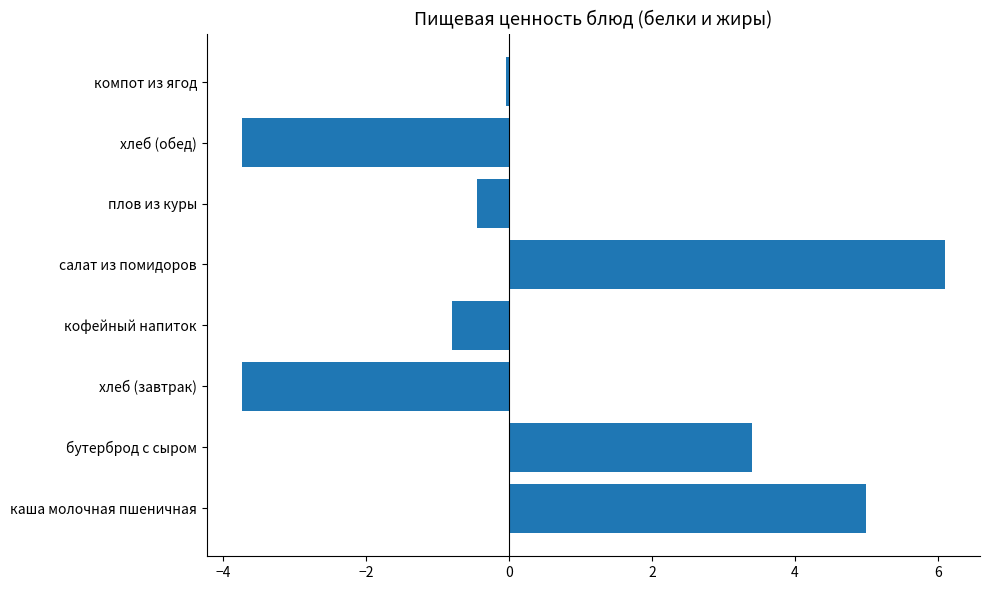

What is the change in value from бутерброд с сыром to хлеб (обед)?

-7.1